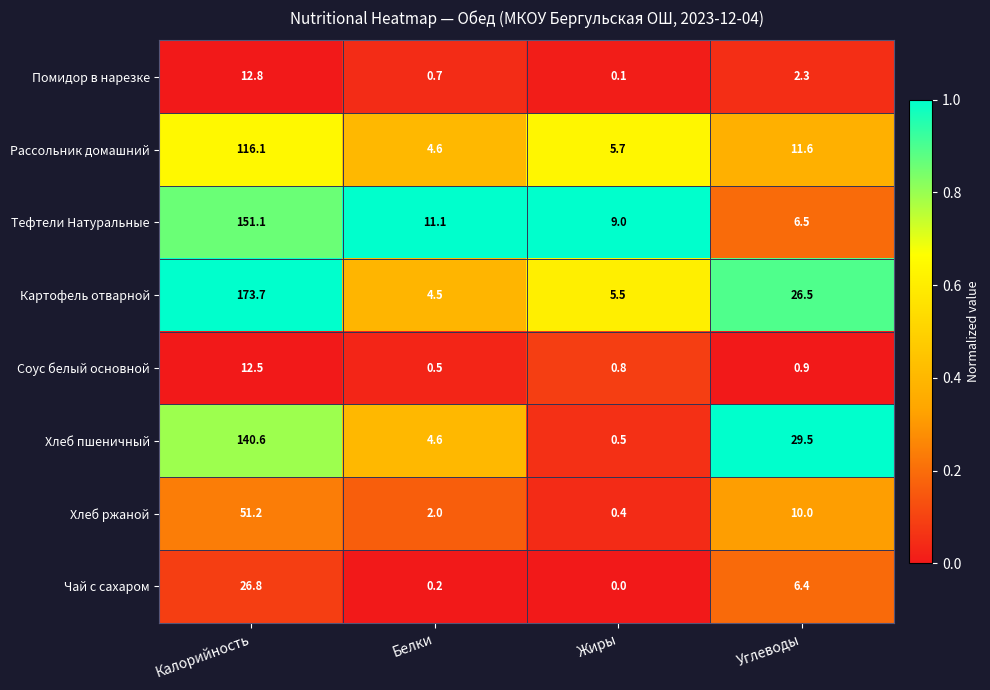

What is the difference between the maximum and minimum values in the Тефтели Натуральные series?

144.6